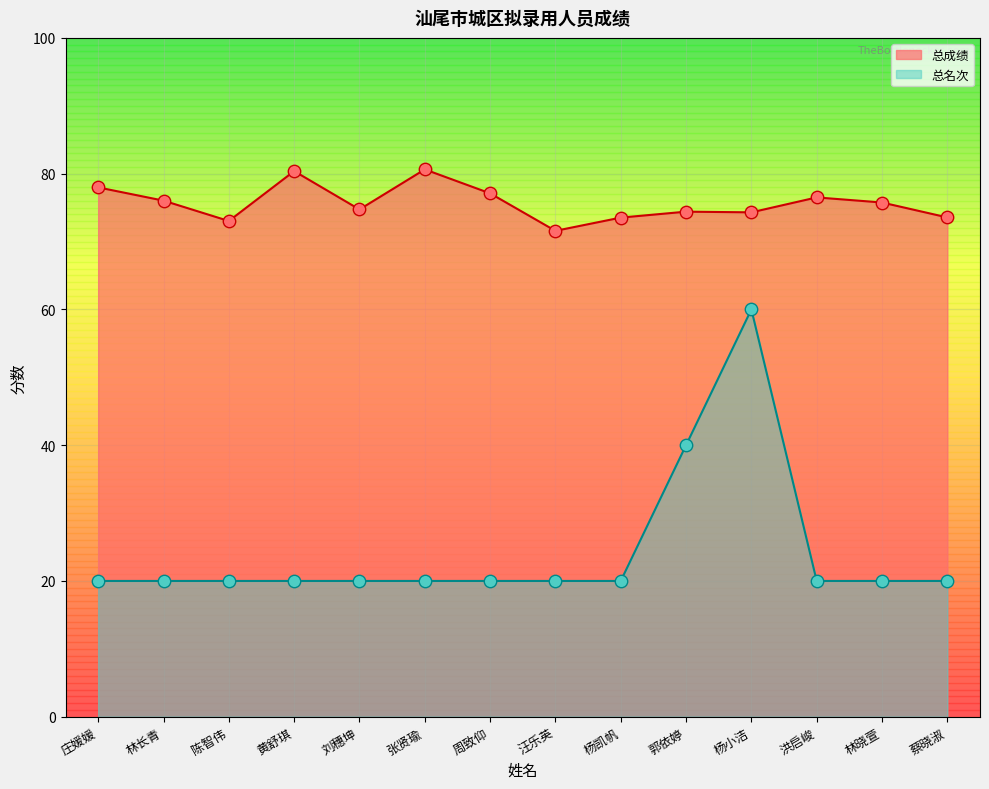

At how many categories does at least one series exceed 31?

14